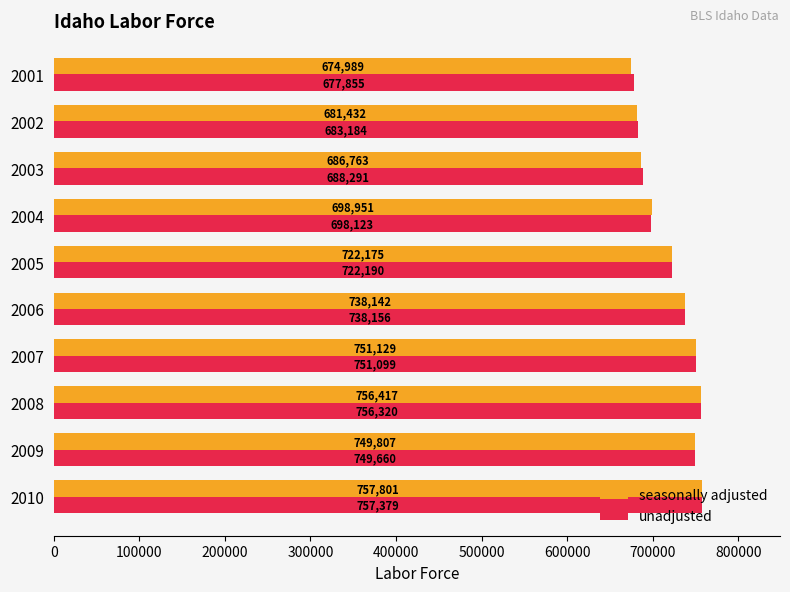

What is the minimum value shown in the chart?

674988.8